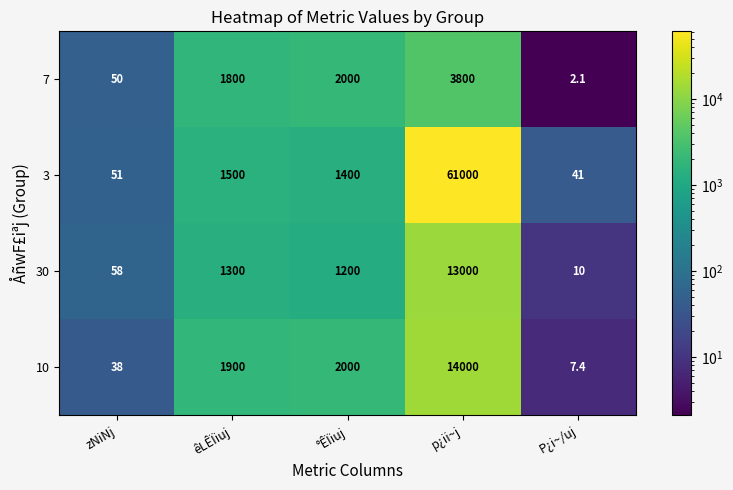

What is the greatest value displayed?

61000.0